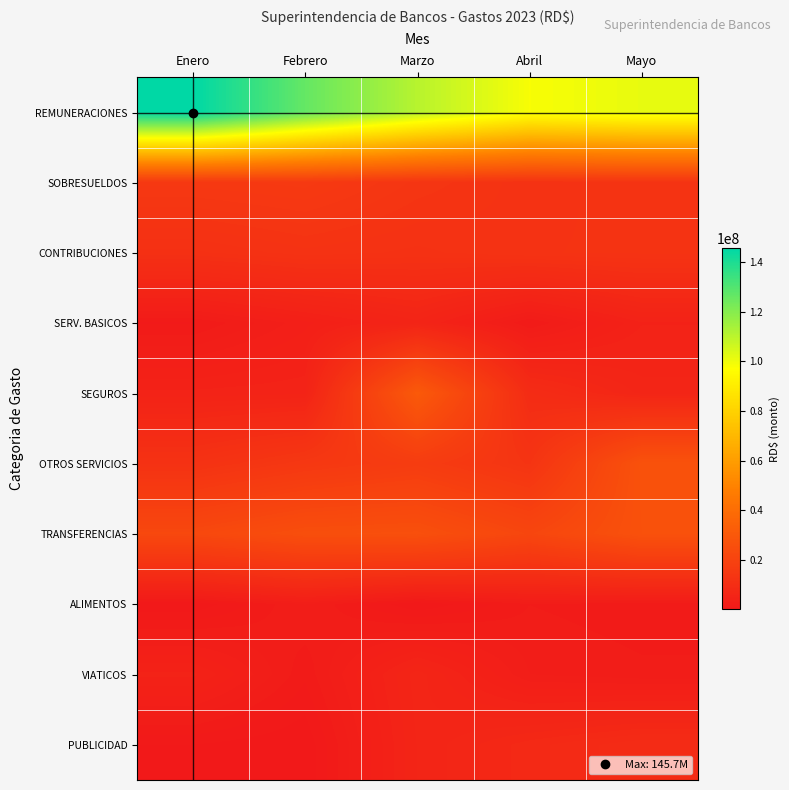

What is the total value across all series at Mayo?

204361448.7